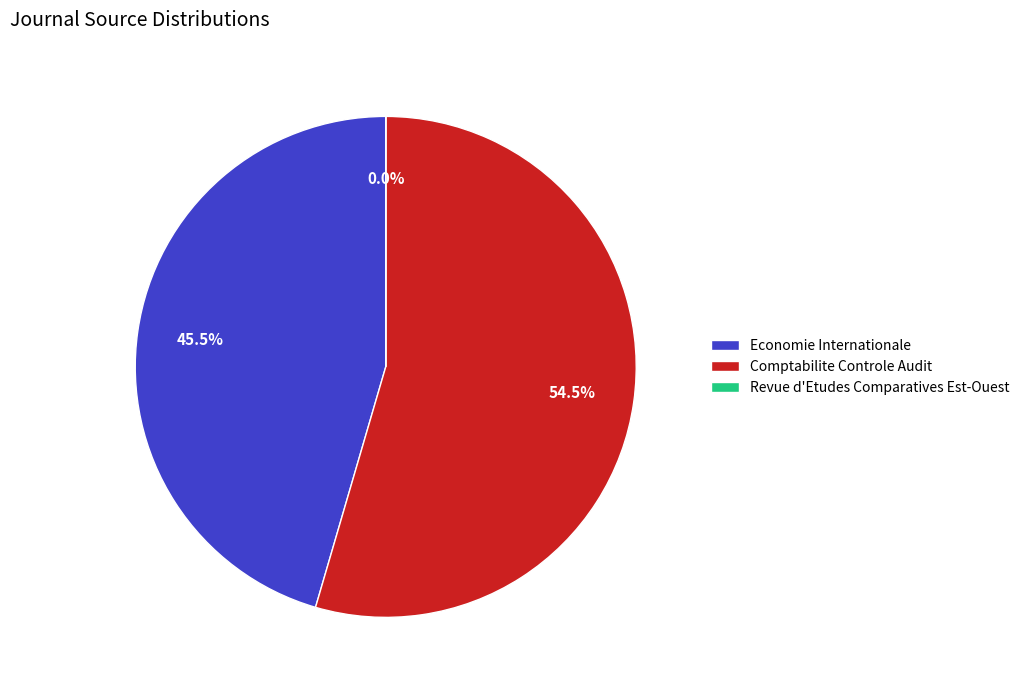

Which category has the biggest portion of the pie?

Comptabilite Controle Audit